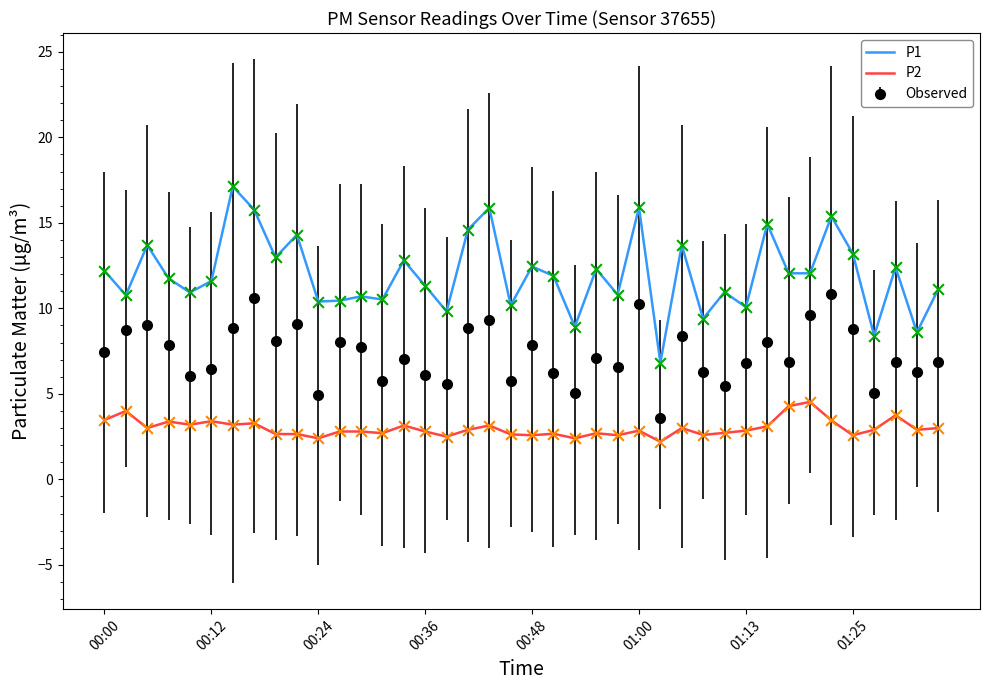

At how many categories does at least one series exceed 3?

40